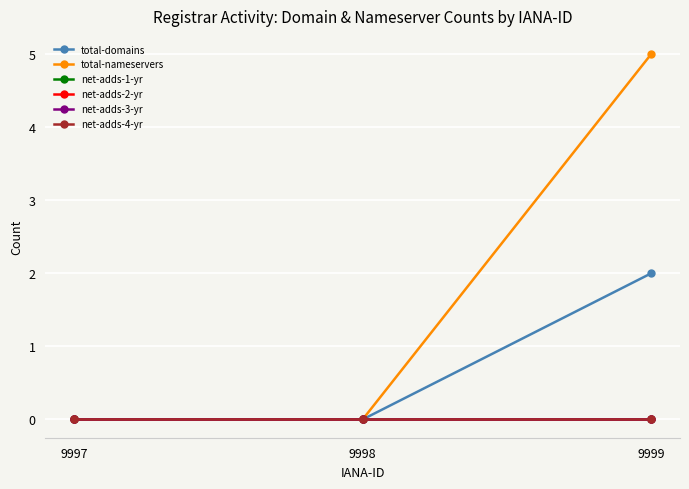

Is the value of total-domains at 9998 greater than the value of net-adds-3-yr at 9998?

No